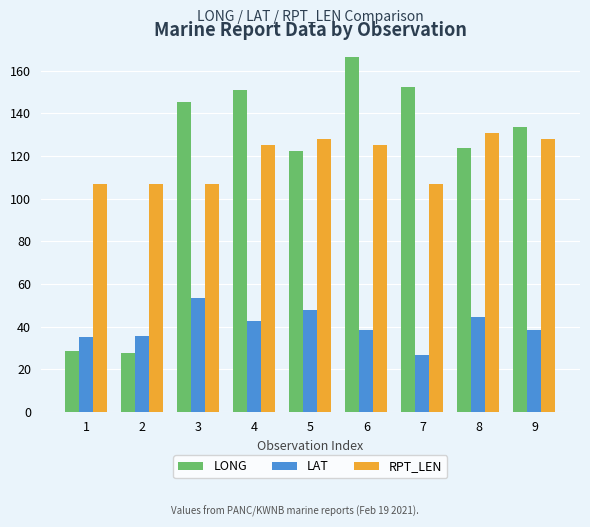

Rank the series at 2 from lowest to highest value.

LONG, LAT, RPT_LEN